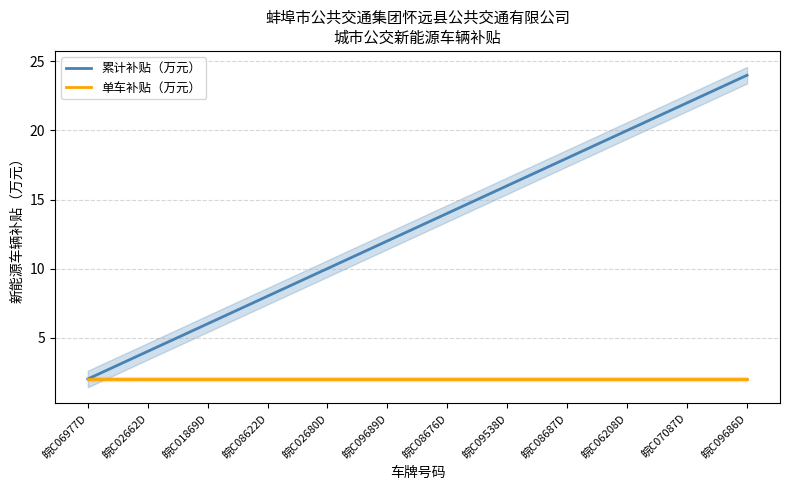

What is the approximate value of 累计补贴（万元） at 皖C02662D, to the nearest 5?

5